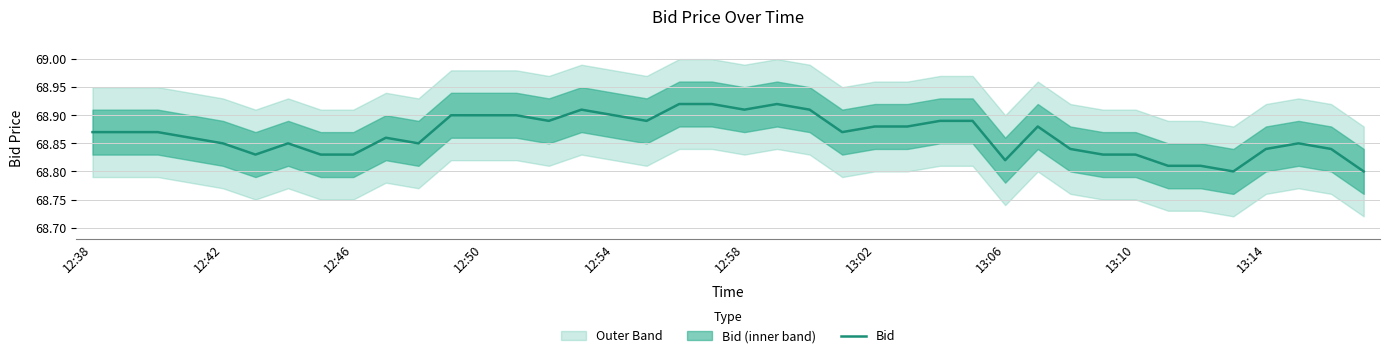

Read the value at 12:54.

68.9